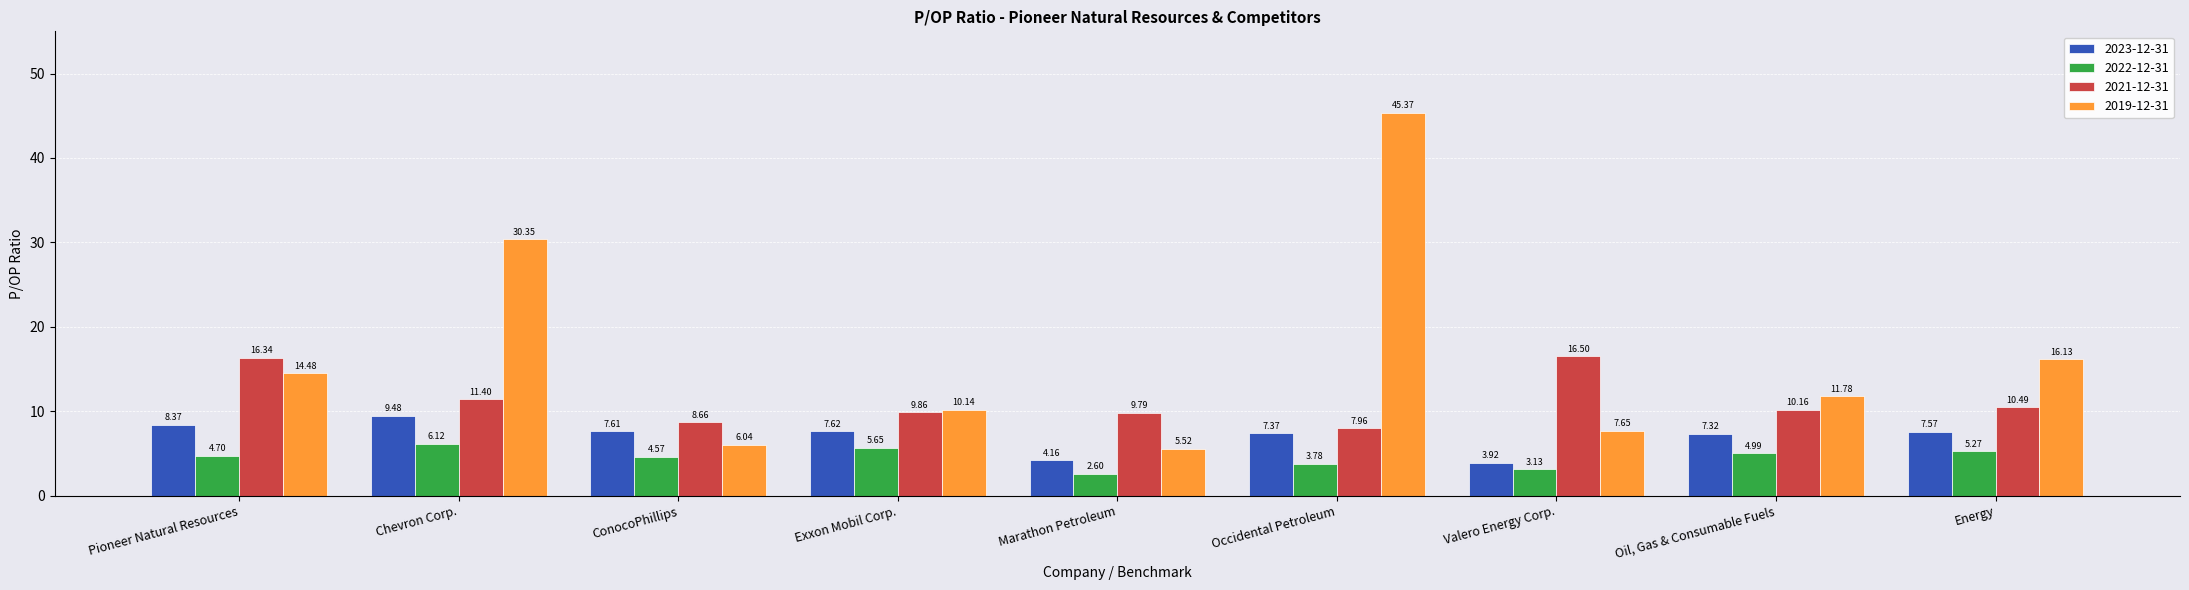

List the series in order of their overall mean, highest first.

2019-12-31, 2021-12-31, 2023-12-31, 2022-12-31